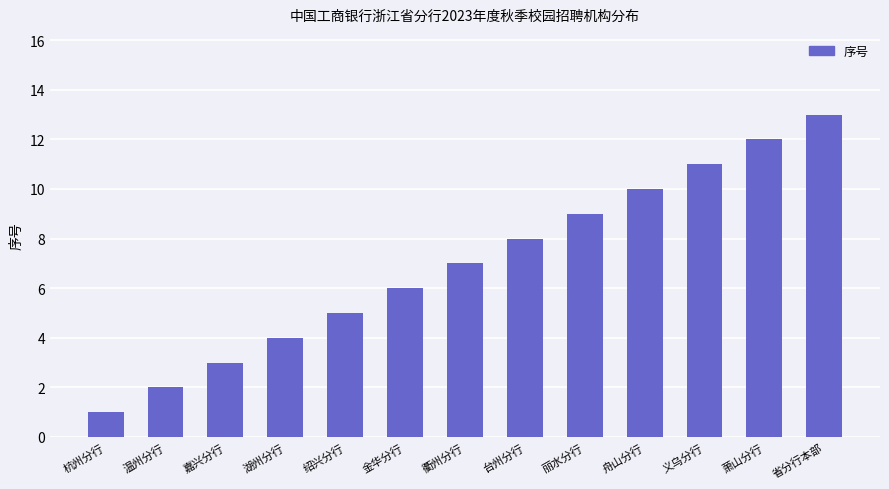

What is the label of the 5th bar from the right?

丽水分行